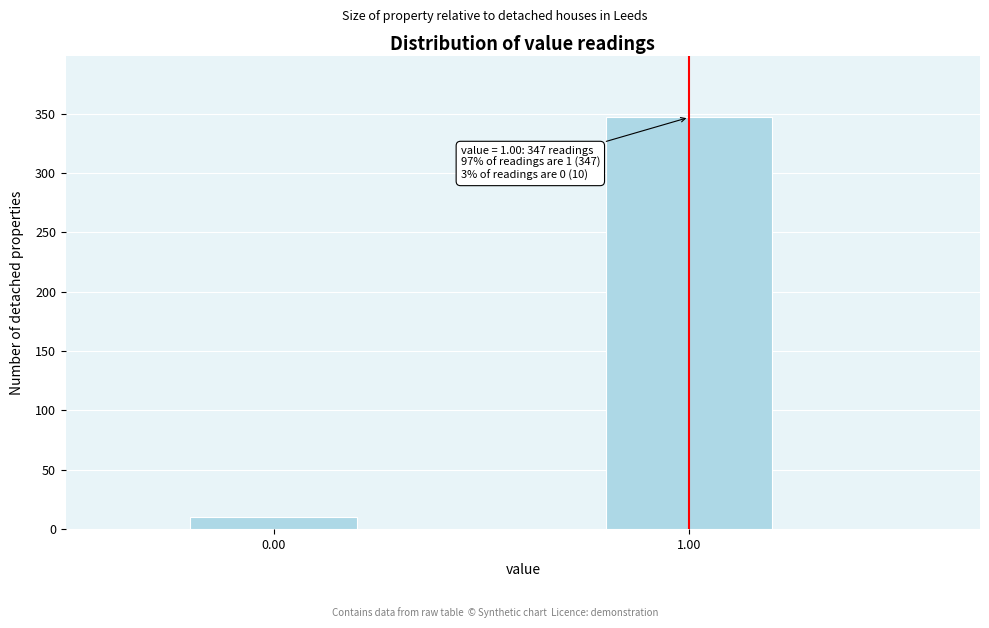

Reading left to right, what are all the values shown in this chart?

0.00=10	1.00=347